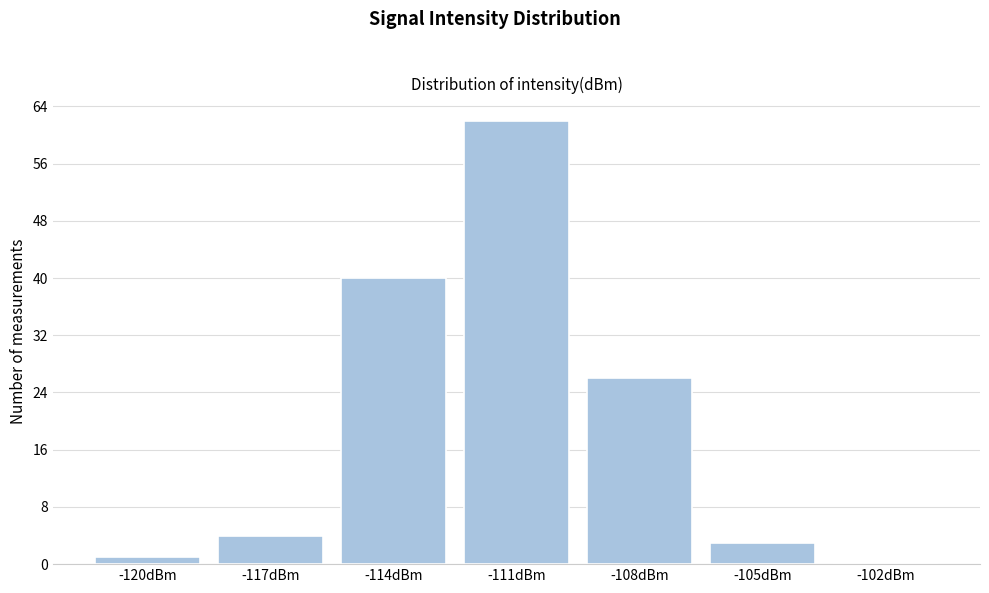

Reading left to right, list all the values displayed in this chart.

-120dBm=1	-117dBm=4	-114dBm=40	-111dBm=62	-108dBm=26	-105dBm=3	-102dBm=0